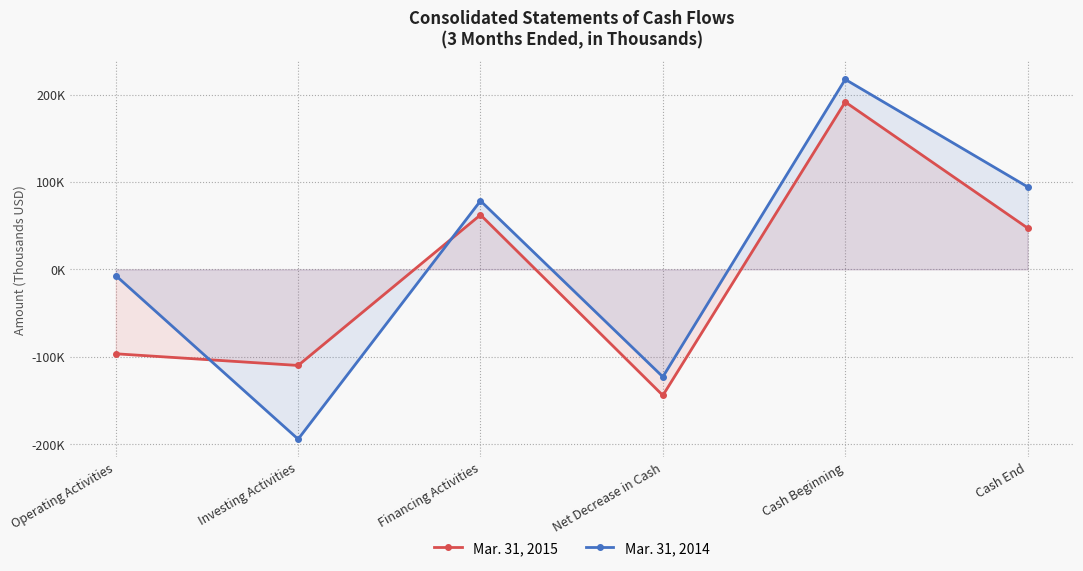

Which series changed the most between Operating Activities and Net Decrease in Cash?

Mar. 31, 2014